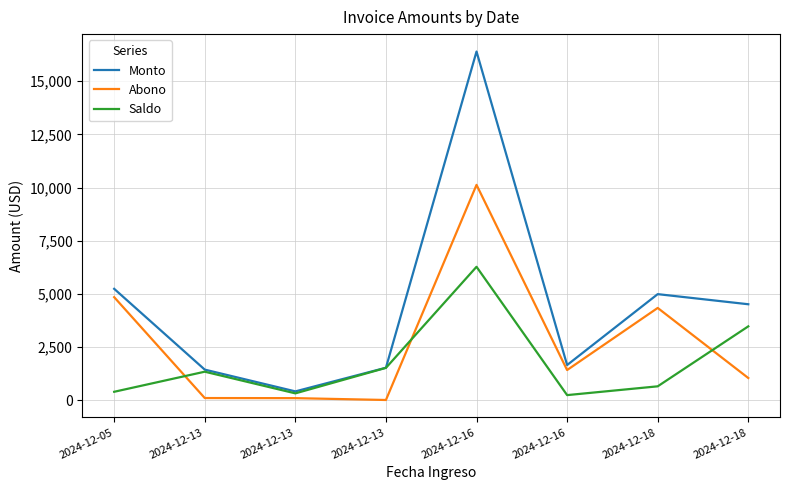

True or false: Monto has more than 1 points higher than both neighbors.

True